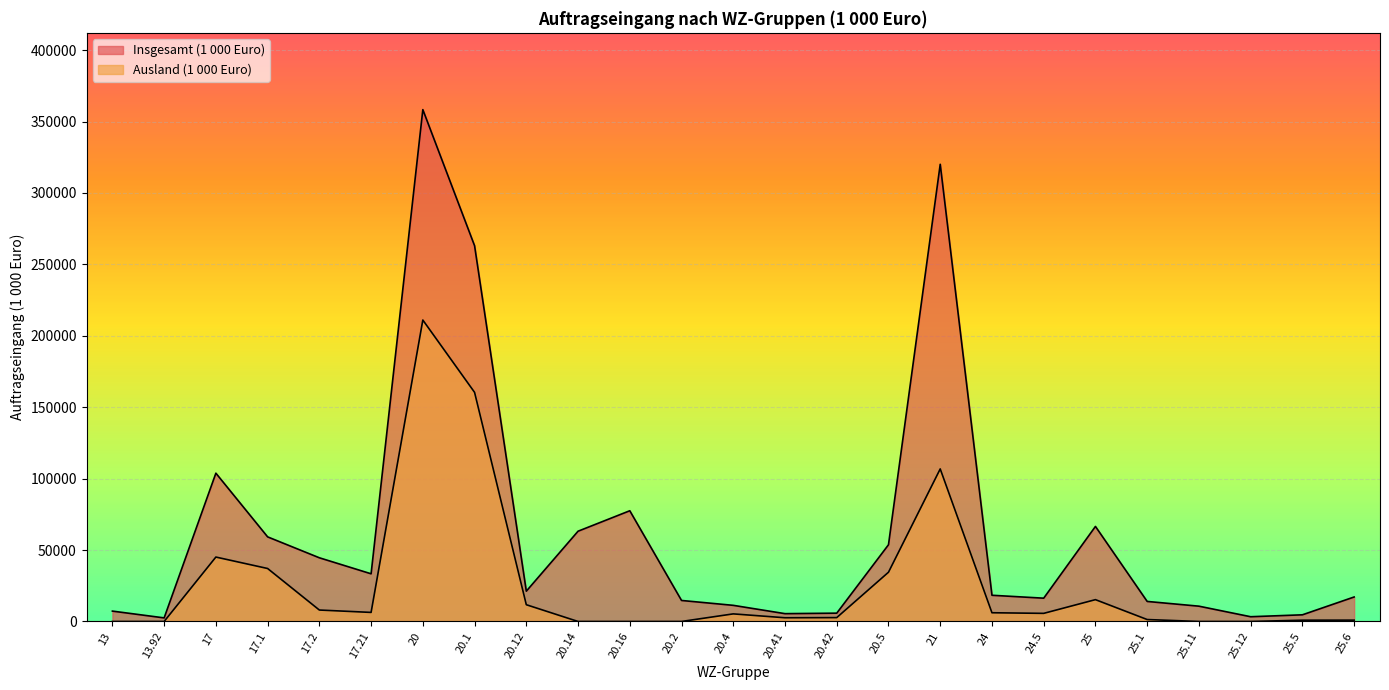

True or false: Insgesamt (1 000 Euro) and Ausland (1 000 Euro) cross at least once.

False